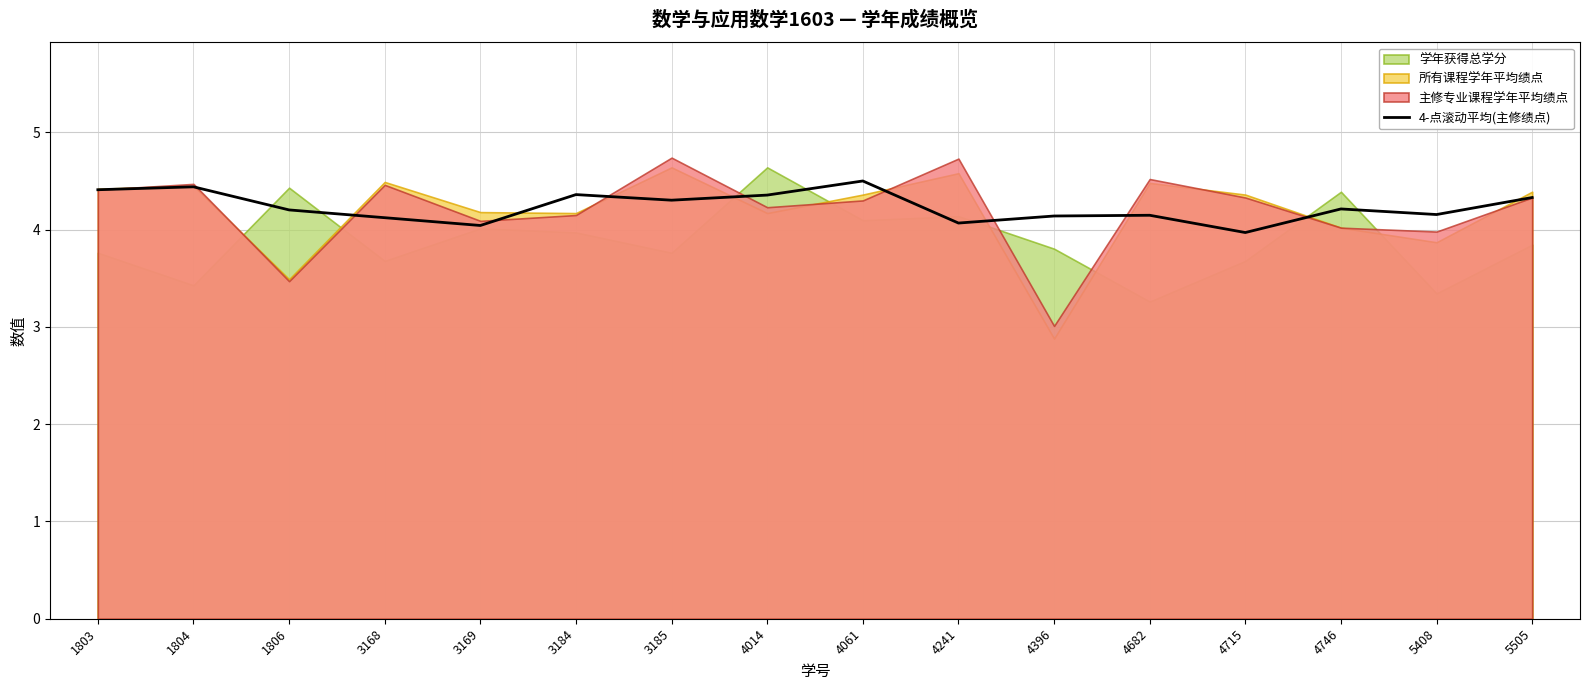

List the labels in order of value, smallest first.

4715, 3169, 4241, 3168, 4396, 4682, 5408, 1806, 4746, 3185, 5505, 4014, 3184, 1803, 1804, 4061